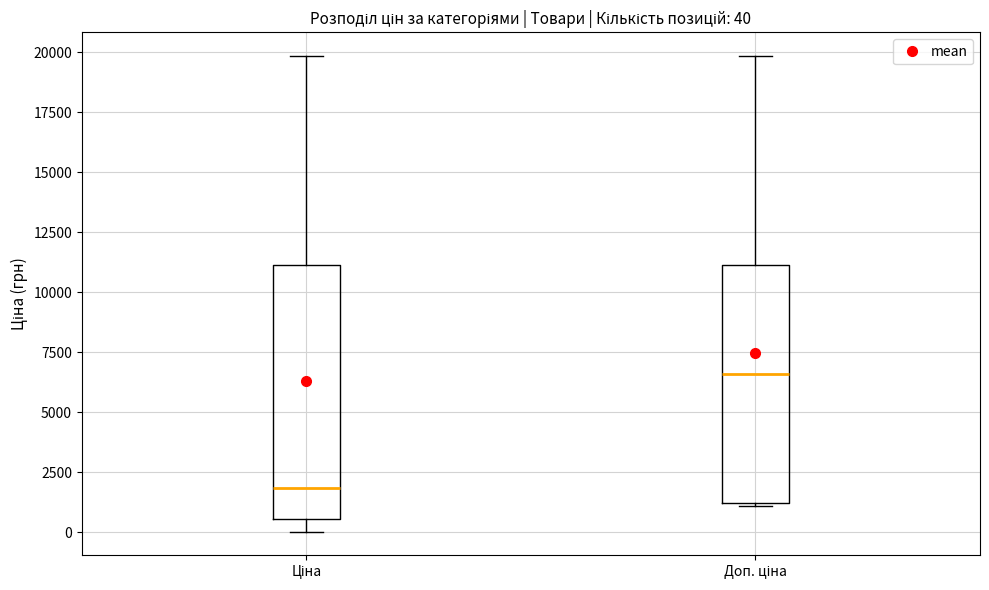

Which box's median line is the lowest?

Ціна